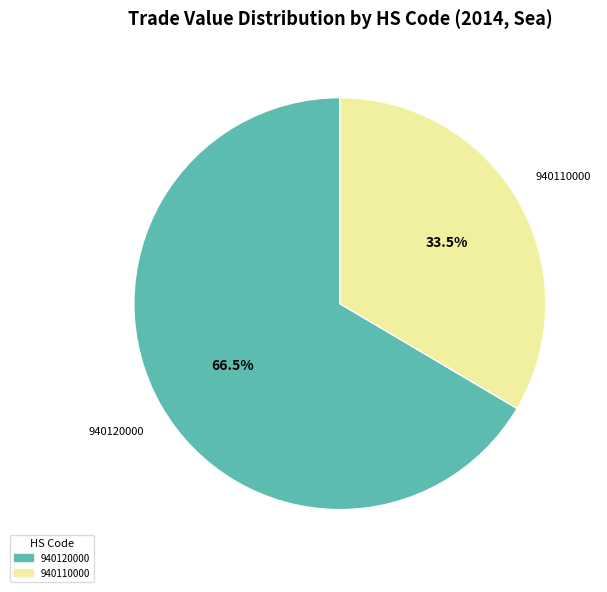

Is there a majority slice in this chart?

Yes